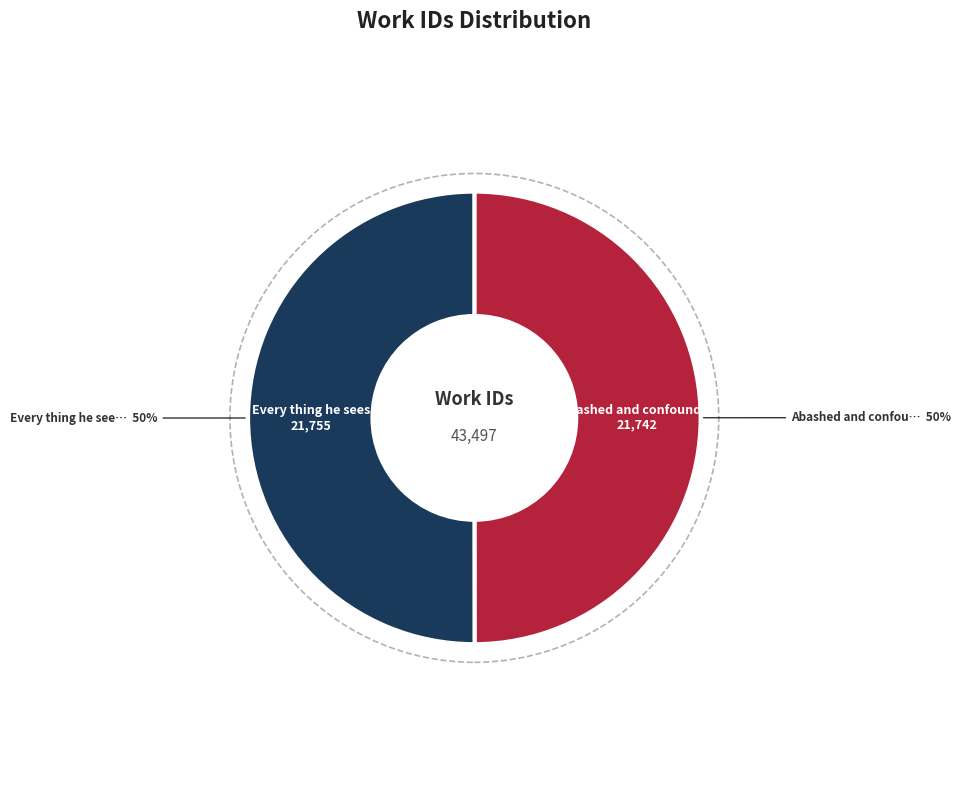

To the nearest percent, what is the average slice percentage?

50%